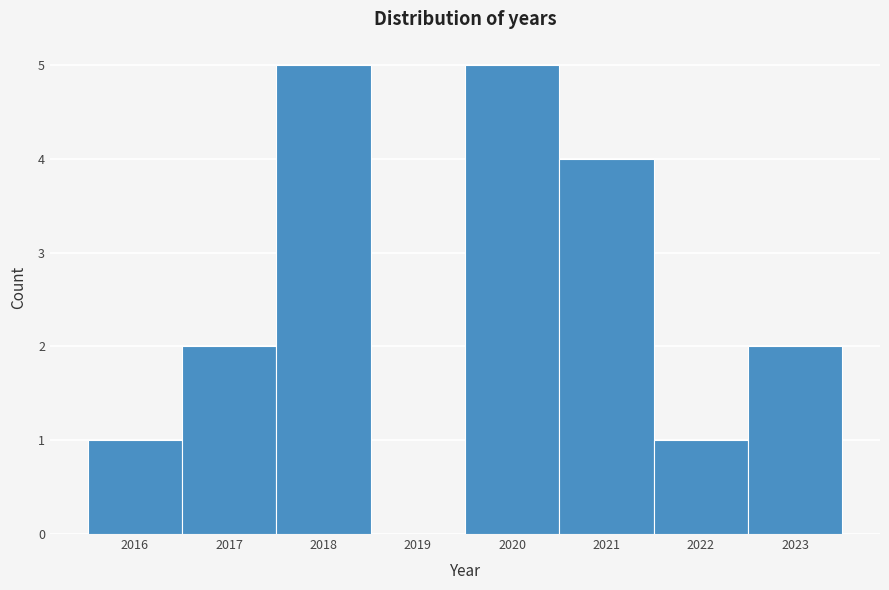

What is the height of the bar covering 2019.5 to 2020.5 on the x-axis? The values are not printed on the chart, so give them approximately, as read against the axis.

5